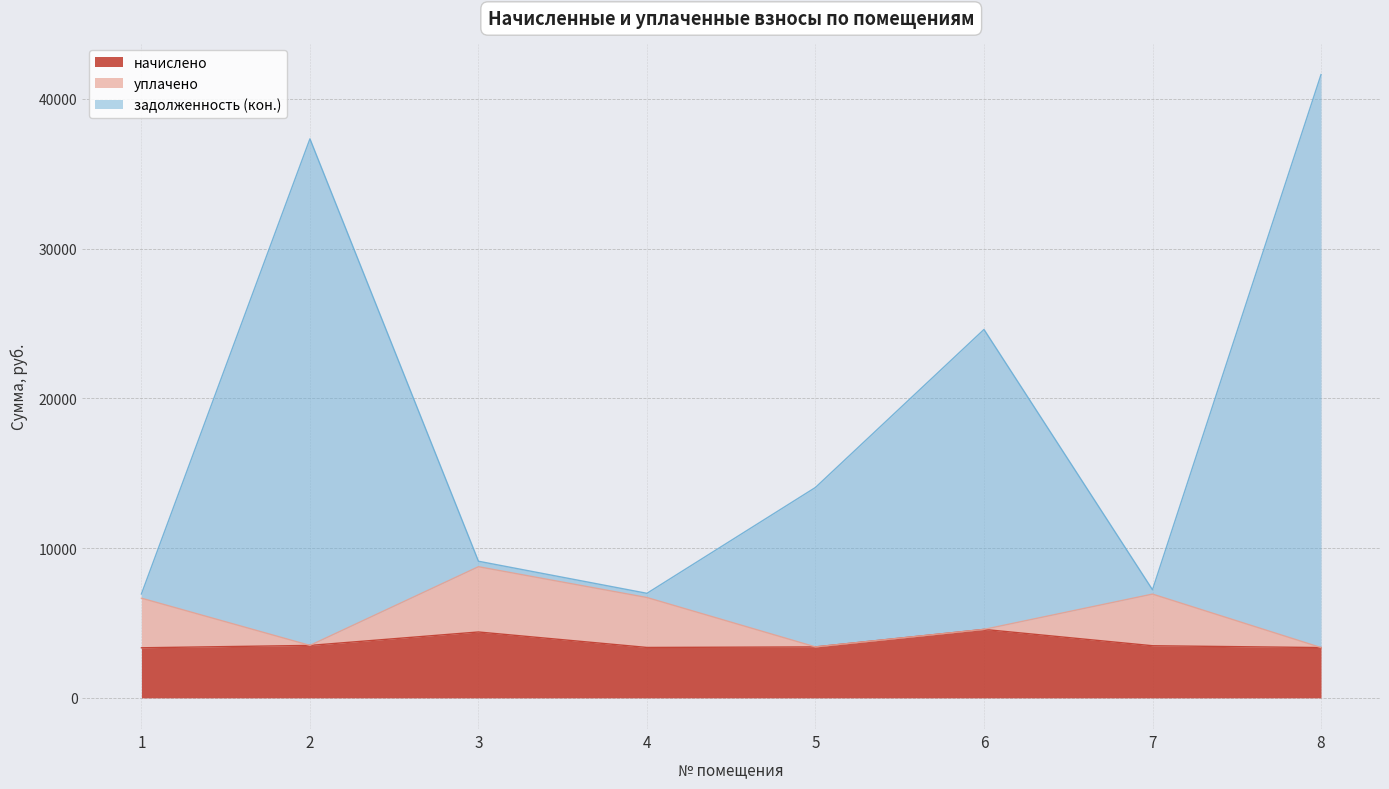

At which category is the sum across all series the highest?

8